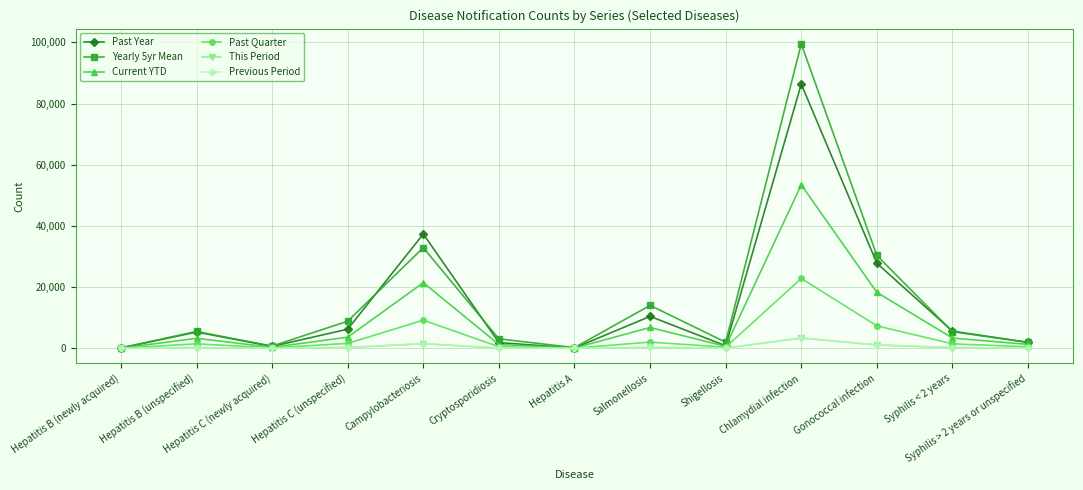

True or false: This Period has more than 1 interior local peaks.

True